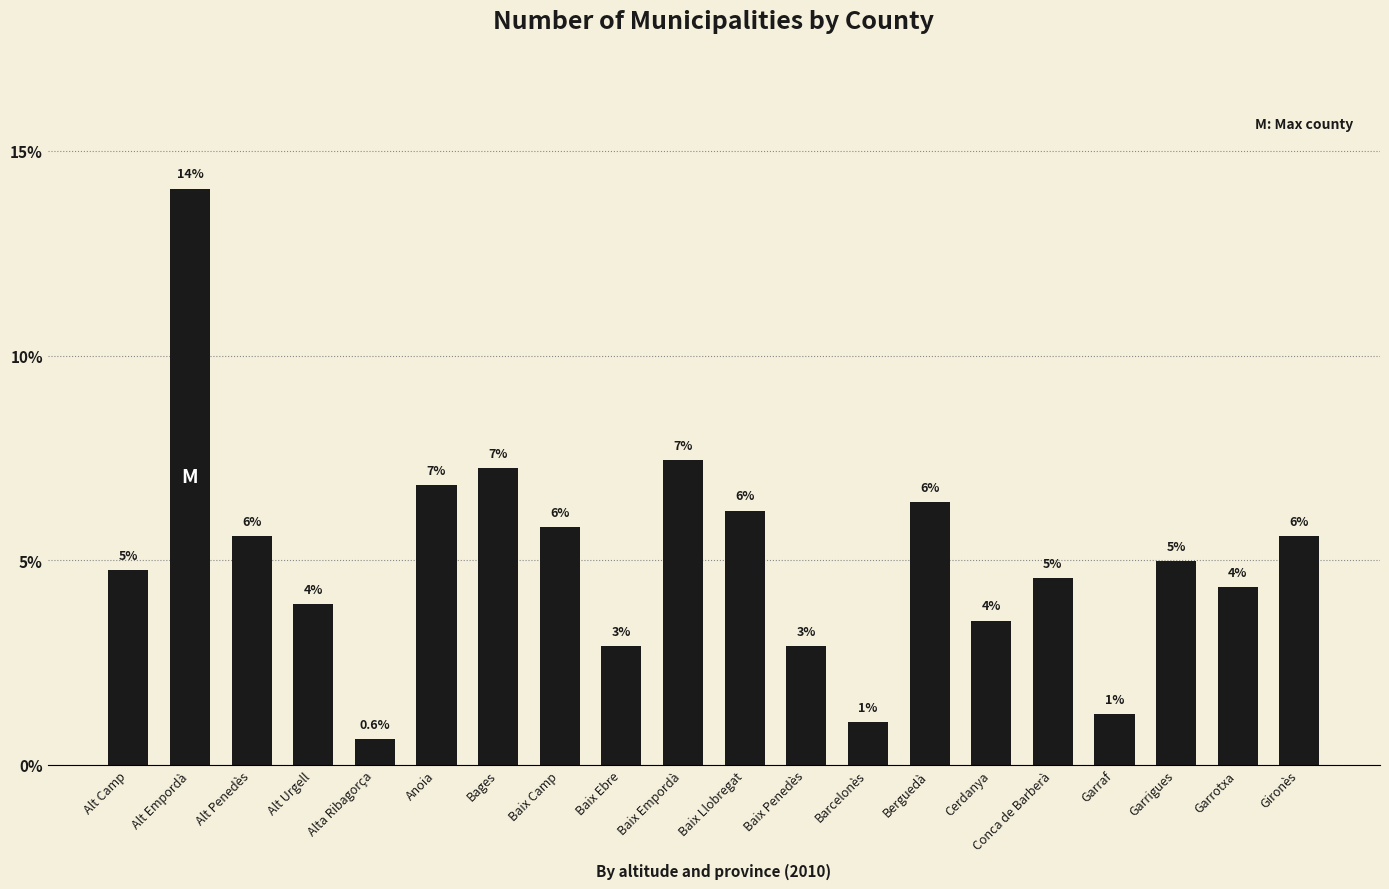

Is it true that the value at Baix Ebre is 2.9?

True